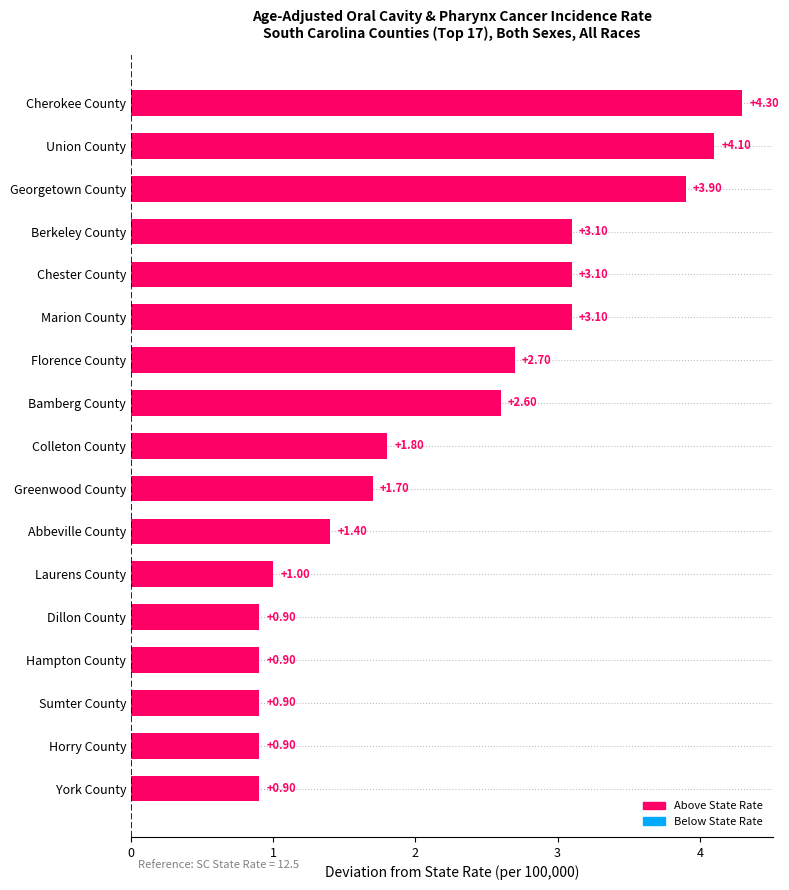

Where is the data nearest to the value 2?

Colleton County